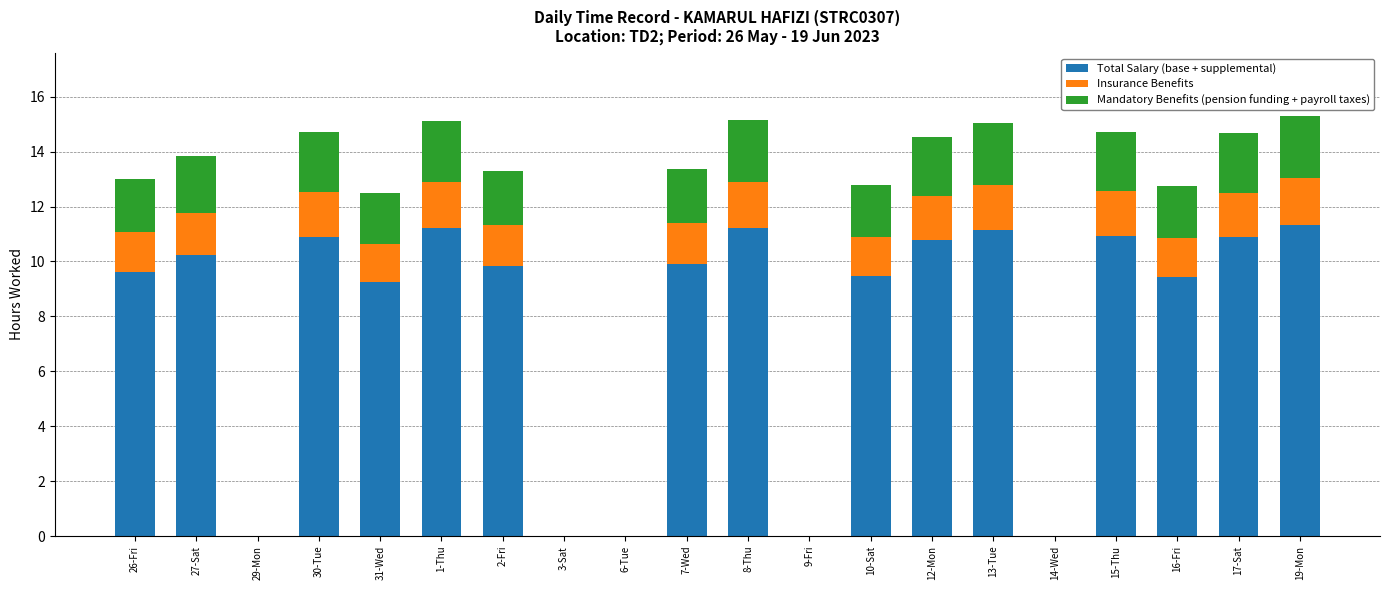

What is the total value across all series at 2-Fri?

13.3